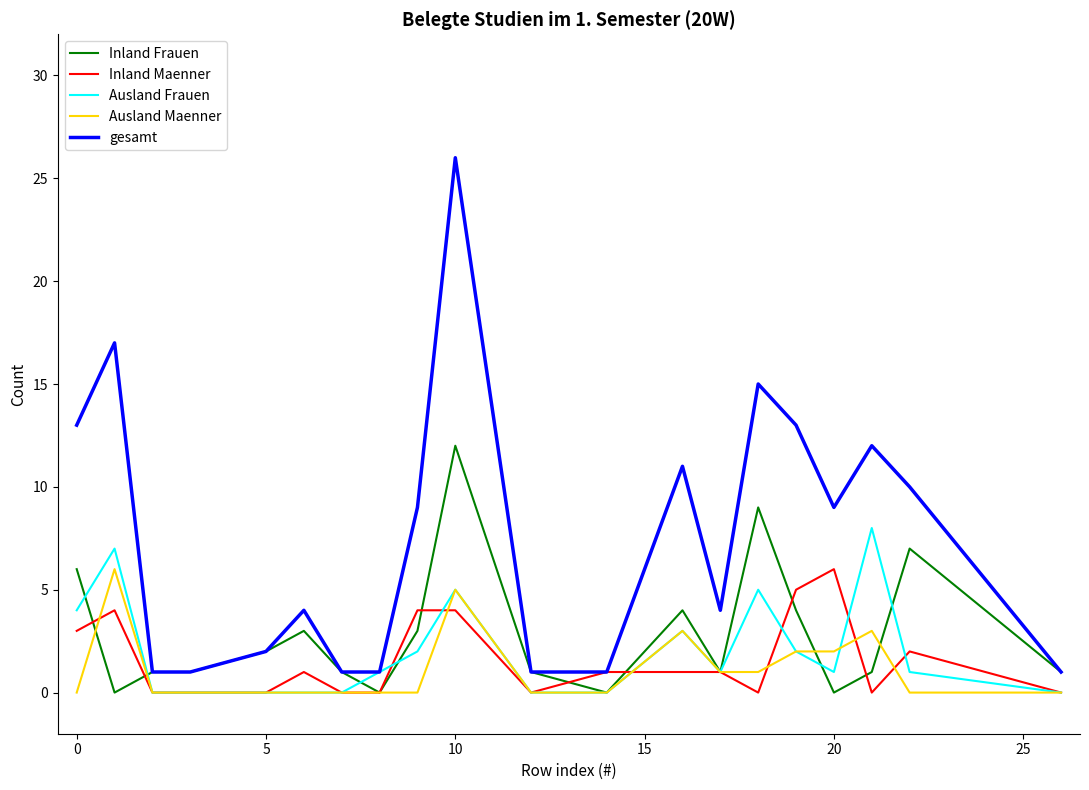

Which series has the largest range (max minus min)?

gesamt